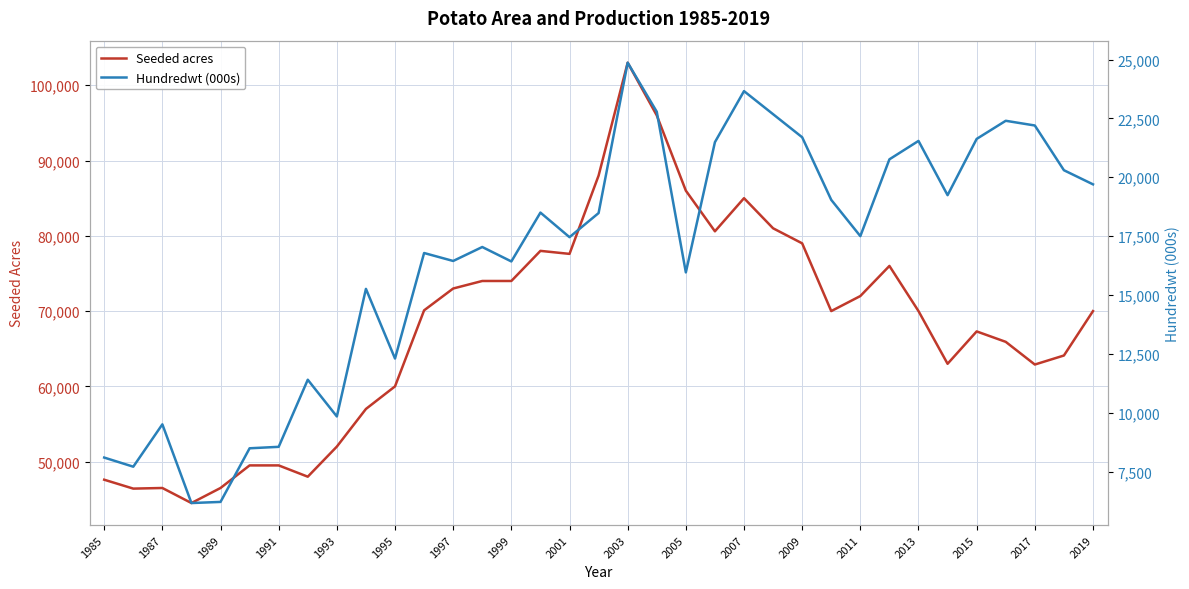

How many values in the Hundredwt (000s) series are below 17500?

17